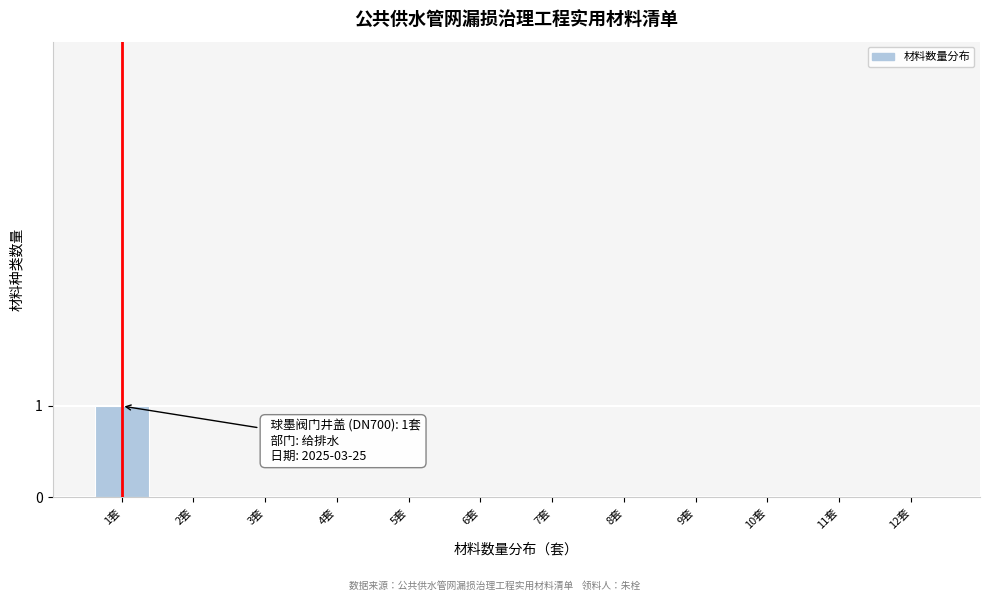

Reading right to left, list all the values displayed in this chart.

12套=0	11套=0	10套=0	9套=0	8套=0	7套=0	6套=0	5套=0	4套=0	3套=0	2套=0	1套=1